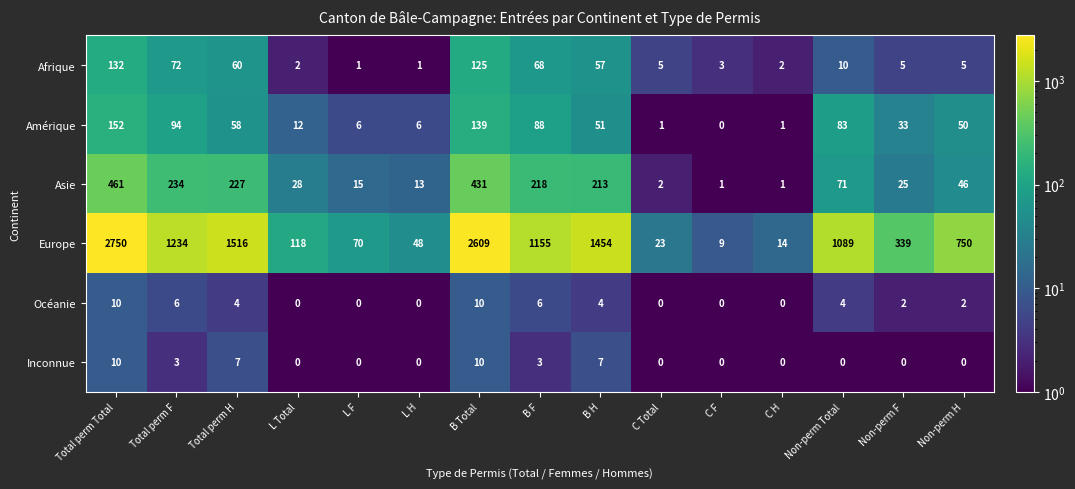

Count the Océanie values in the range 0 to 6.

13